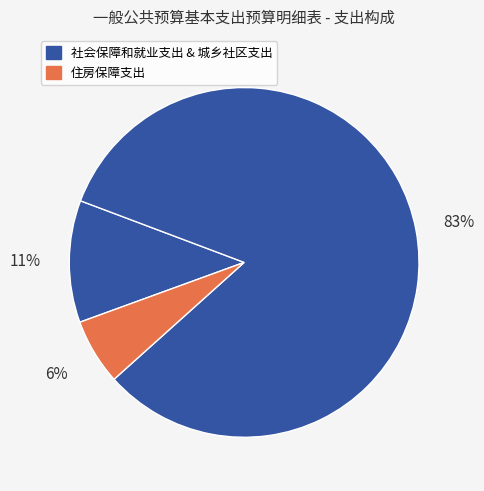

Count the number of slices in the pie.

3